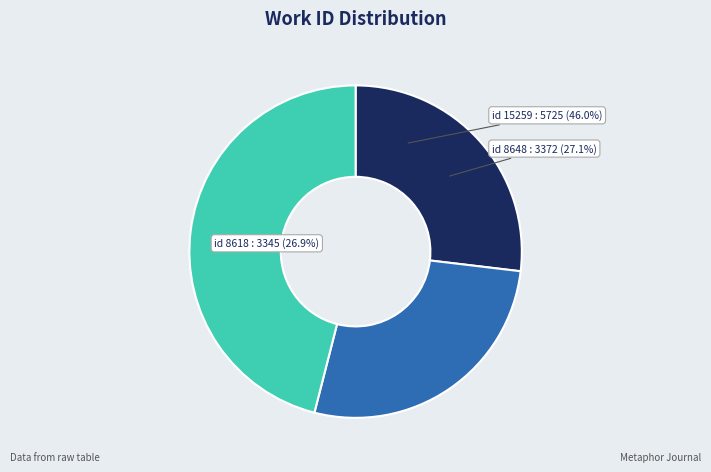

To the nearest percent, what is the combined percentage of 15259 and 8648?

73%